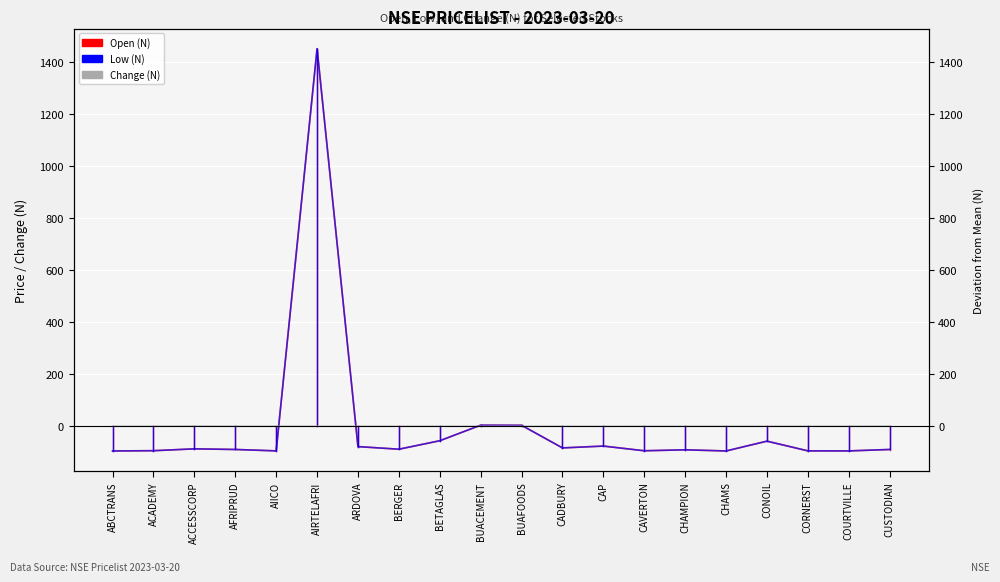

What is the label of the 12th point from the left?

CADBURY